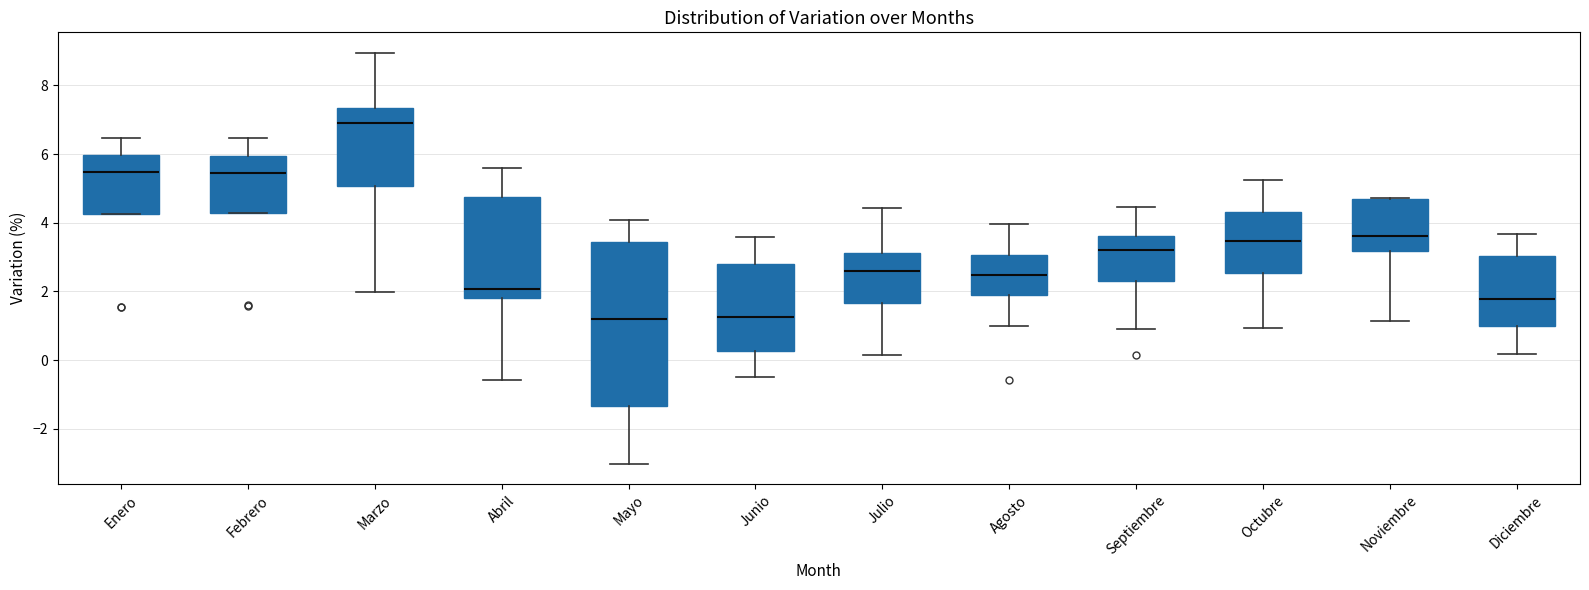

Reading left to right, read every box against the y-axis: the position of its median line, the range the box covers, and the ends of its whiskers. The values are not printed on the chart, so give them approximately, as read against the axis.

Enero: median 5.4, box 4.2 to 6.0, whiskers 4.2 to 6.4
Febrero: median 5.4, box 4.2 to 6.0, whiskers 4.2 to 6.4
Marzo: median 6.8, box 5.0 to 7.4, whiskers 2.0 to 9.0
Abril: median 2.0, box 1.8 to 4.8, whiskers -0.6 to 5.6
Mayo: median 1.2, box -1.4 to 3.4, whiskers -3.0 to 4.0
Junio: median 1.2, box 0.2 to 2.8, whiskers -0.4 to 3.6
Julio: median 2.6, box 1.6 to 3.2, whiskers 0.2 to 4.4
Agosto: median 2.4, box 2.0 to 3.0, whiskers 1.0 to 4.0
Septiembre: median 3.2, box 2.4 to 3.6, whiskers 0.8 to 4.4
Octubre: median 3.4, box 2.6 to 4.4, whiskers 1.0 to 5.2
Noviembre: median 3.6, box 3.2 to 4.6, whiskers 1.2 to 4.8
Diciembre: median 1.8, box 1.0 to 3.0, whiskers 0.2 to 3.6